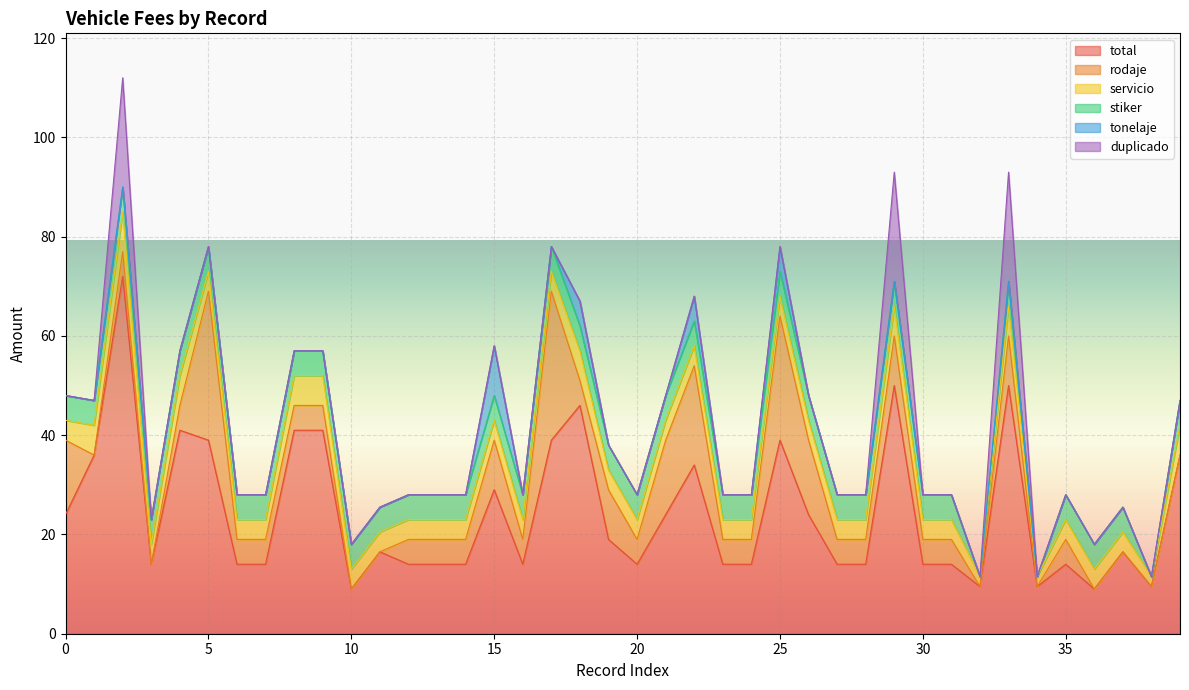

What is the maximum value shown in the chart?

72.0